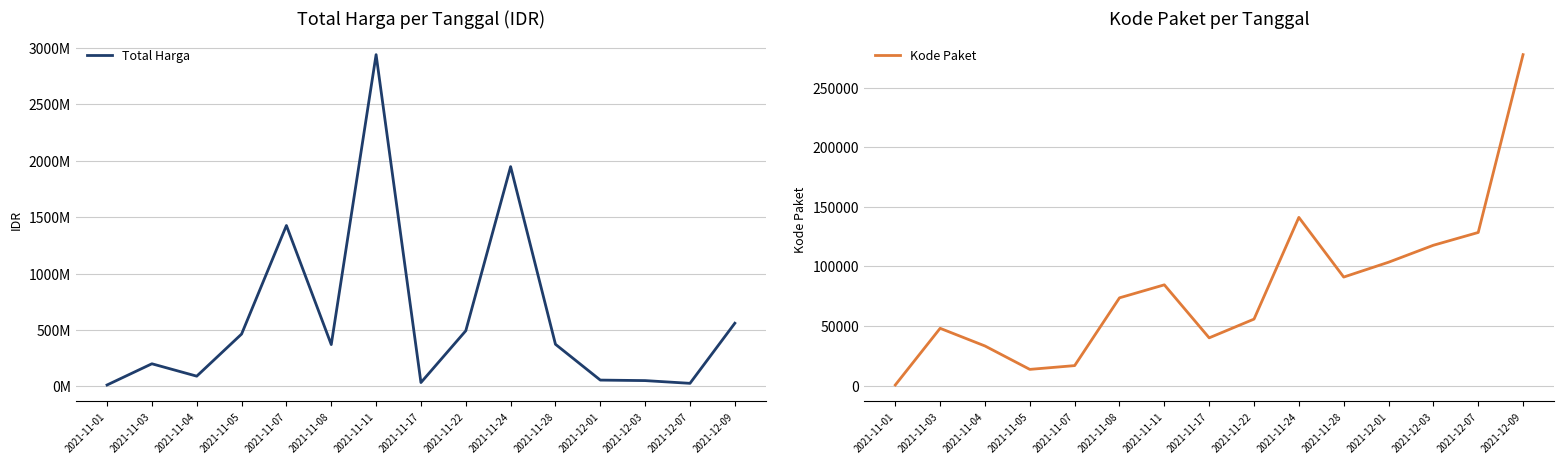

Is the value of Kode Paket at 2021-11-04 greater than the value of Total Harga at 2021-11-05?

No